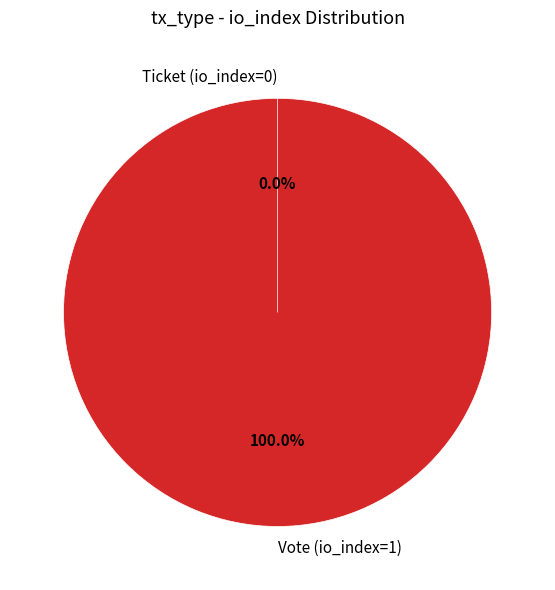

Rank the categories by value from lowest to highest.

Ticket, Vote